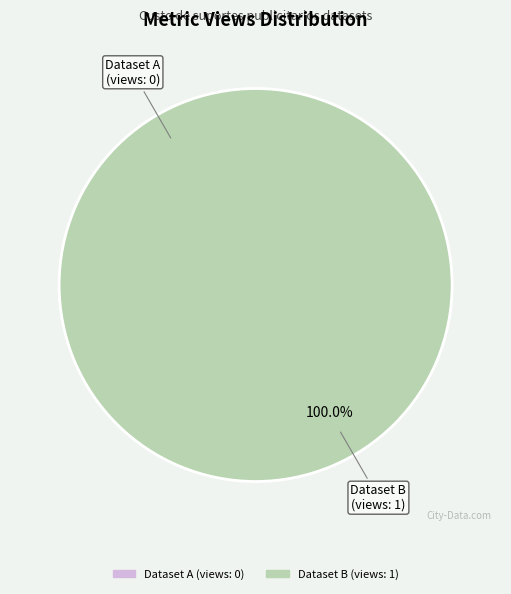

Which slice is the smallest?

649a6ce1078190f8a6e77156